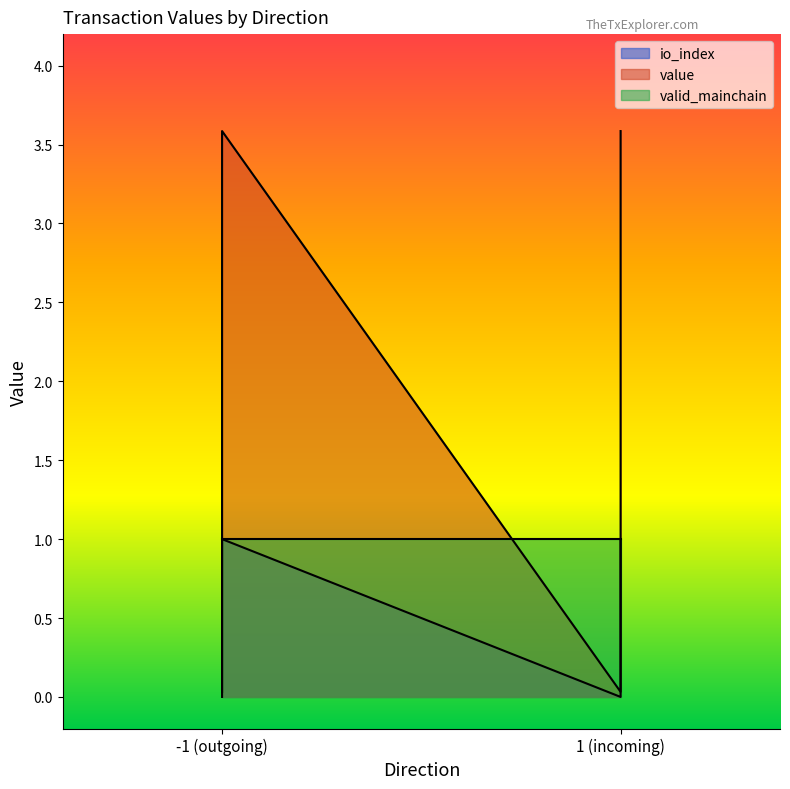

Which series has the largest total across all categories?

value